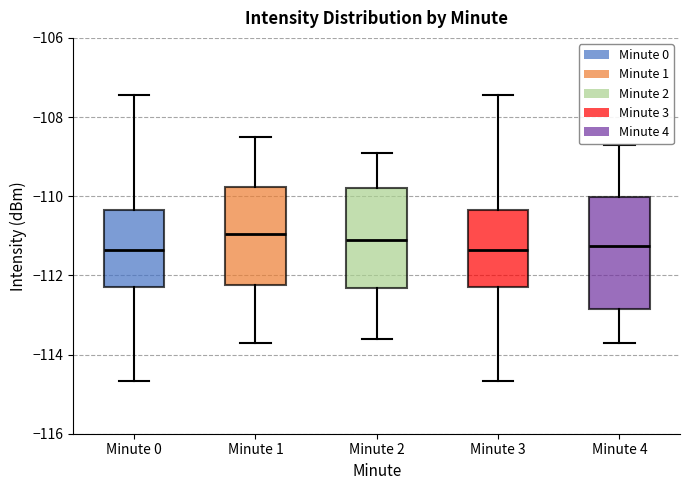

Reading left to right, read every box against the y-axis: the position of its median line, the range the box covers, and the ends of its whiskers. The values are not printed on the chart, so give them approximately, as read against the axis.

Minute 0: median -111.4, box -112.2 to -110.4, whiskers -114.6 to -107.4
Minute 1: median -111.0, box -112.2 to -109.8, whiskers -113.6 to -108.4
Minute 2: median -111.0, box -112.4 to -109.8, whiskers -113.6 to -108.8
Minute 3: median -111.4, box -112.2 to -110.4, whiskers -114.6 to -107.4
Minute 4: median -111.2, box -112.8 to -110.0, whiskers -113.6 to -108.6